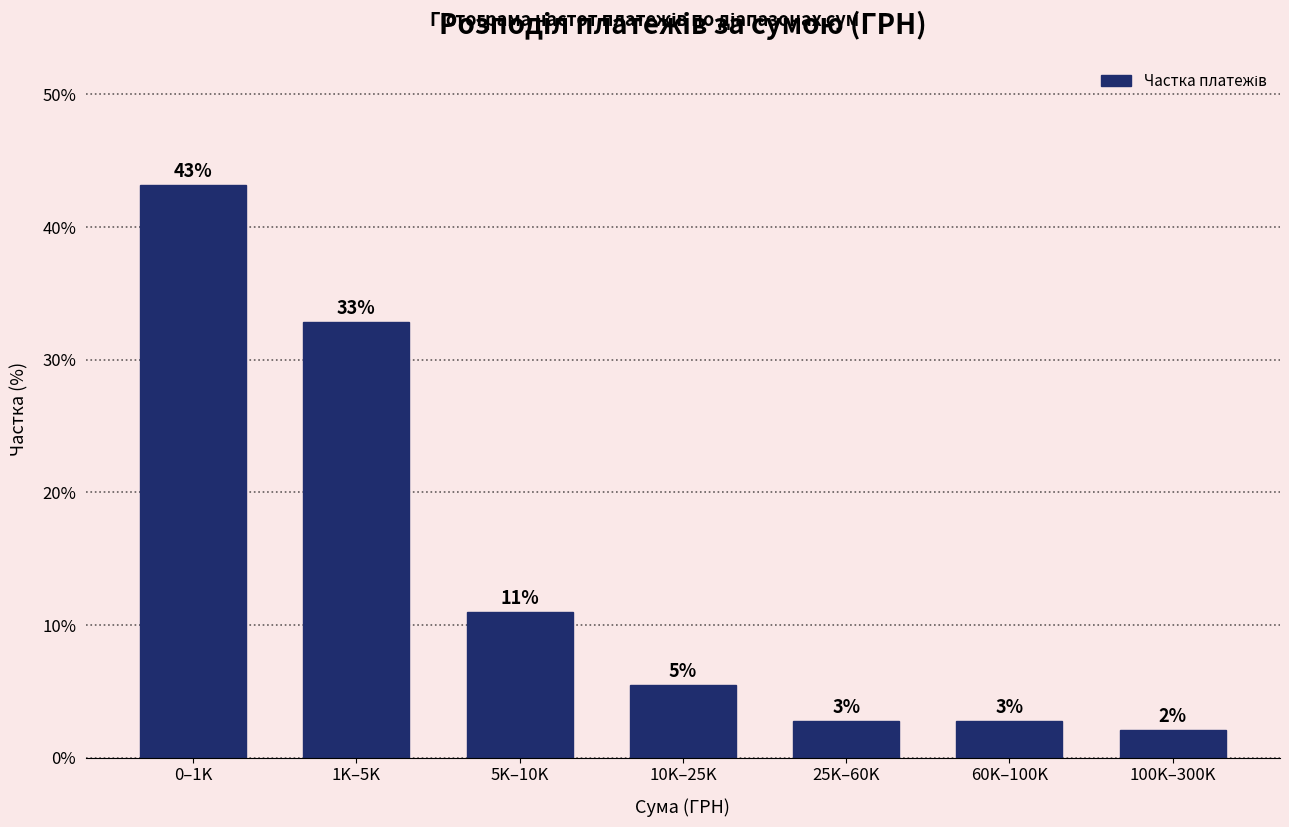

How many bars are there in total?

7